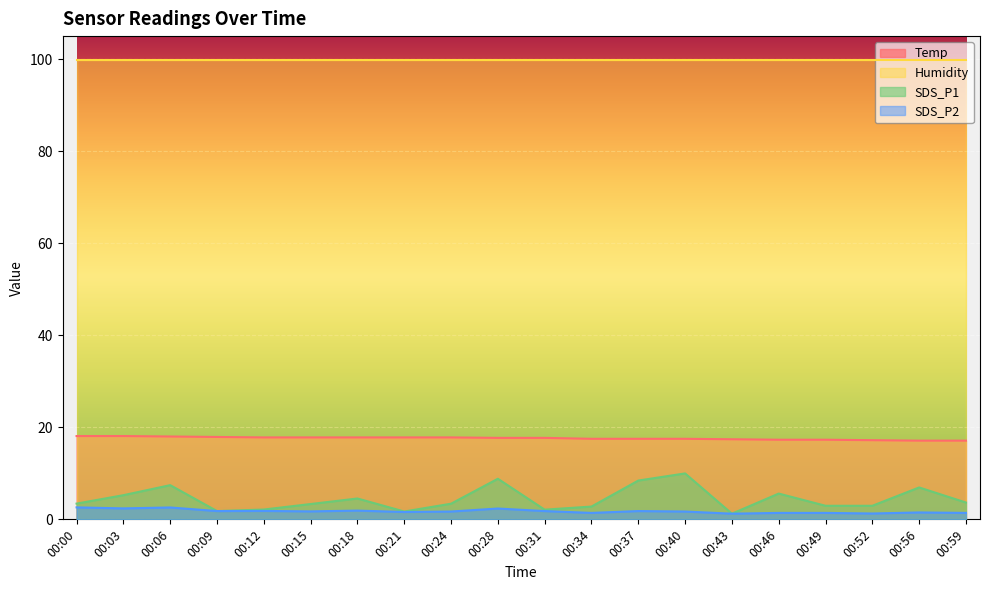

The value of Temp at 00:31 is 30.9. True or false?

False